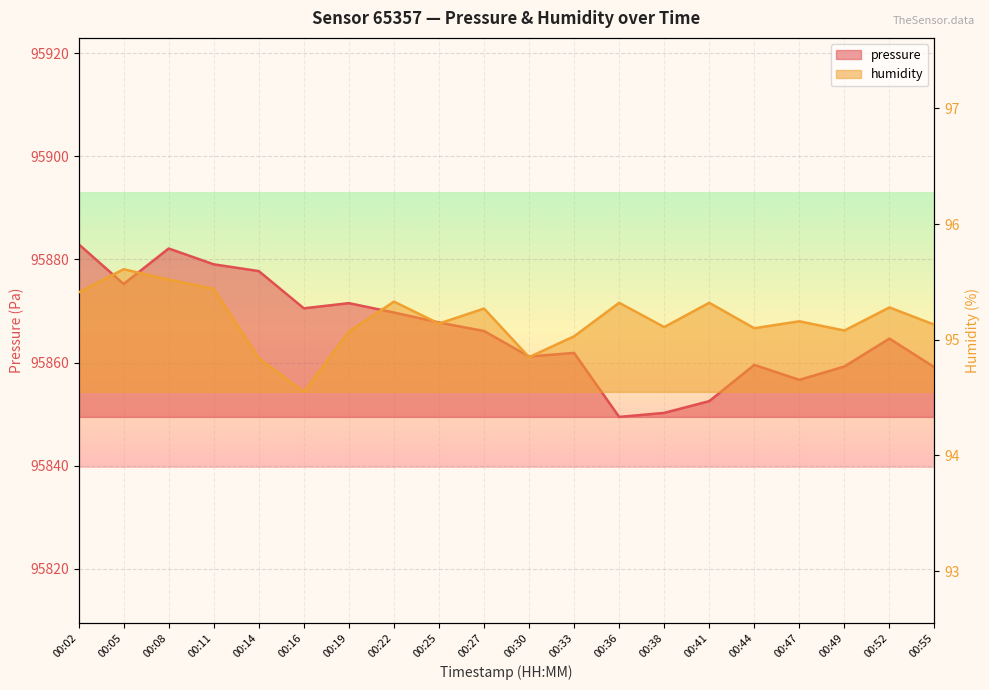

Where is the first local maximum for pressure?

00:08